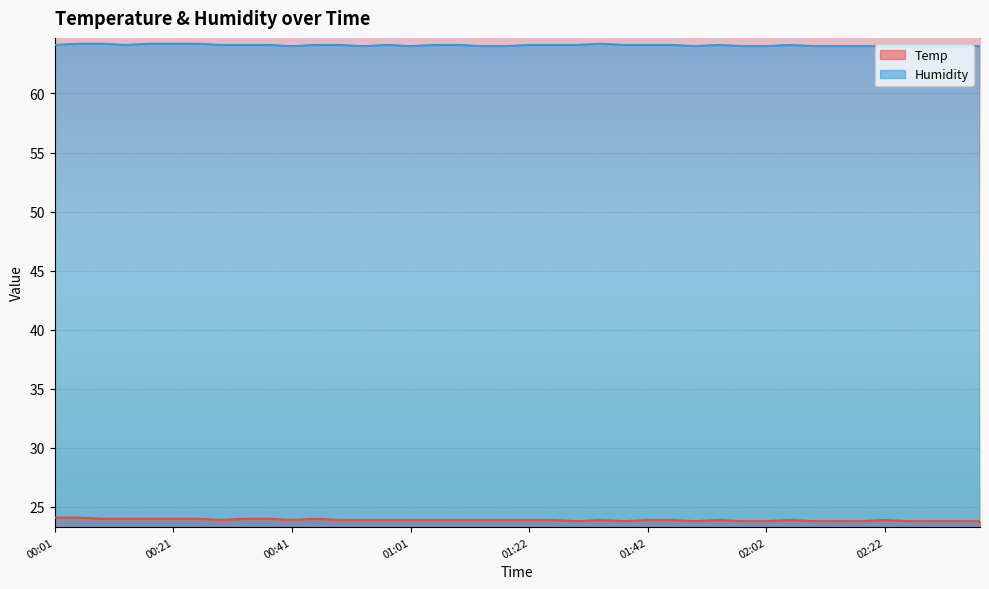

At which category does the chart reach its minimum across all series?

01:30